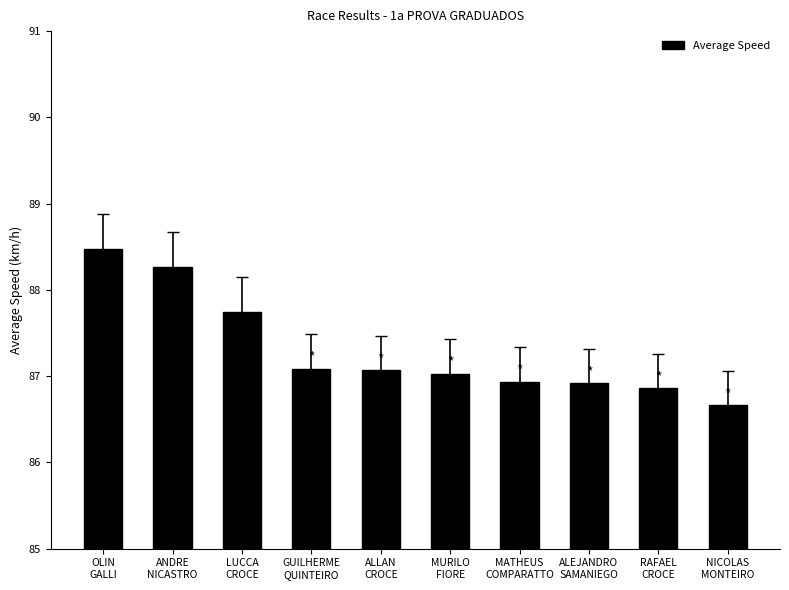

The chart shows a value of 86.7 at NICOLAS
MONTEIRO. True or false?

True